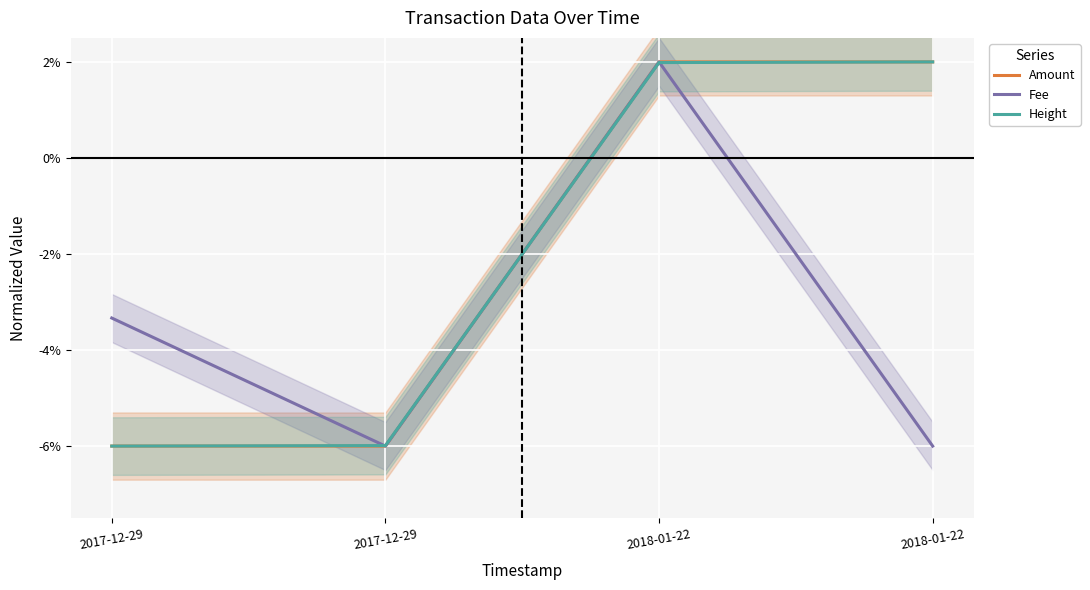

Count the number of data series in this chart.

3